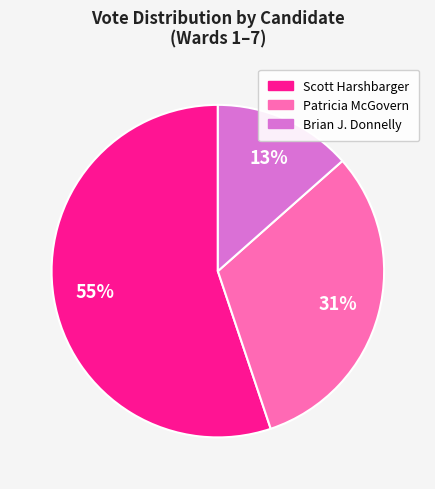

Is there any slice that represents more than half of the pie?

Yes